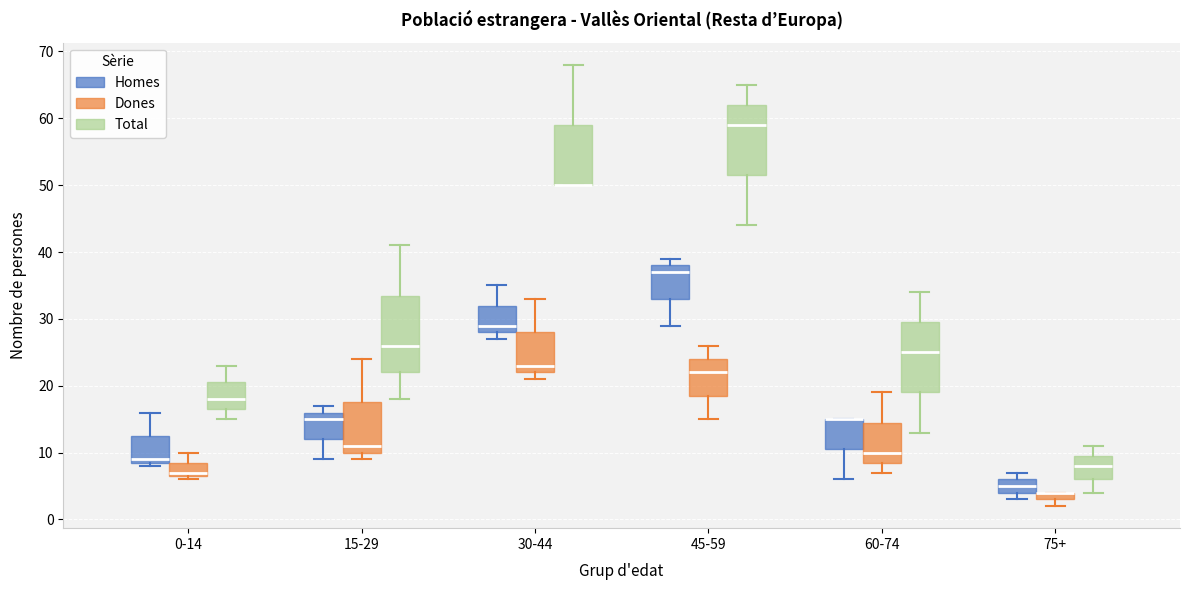

Where does the upper whisker of the box for 0-14 (Total) end on the y-axis? The values are not printed on the chart, so give them approximately, as read against the axis.

23